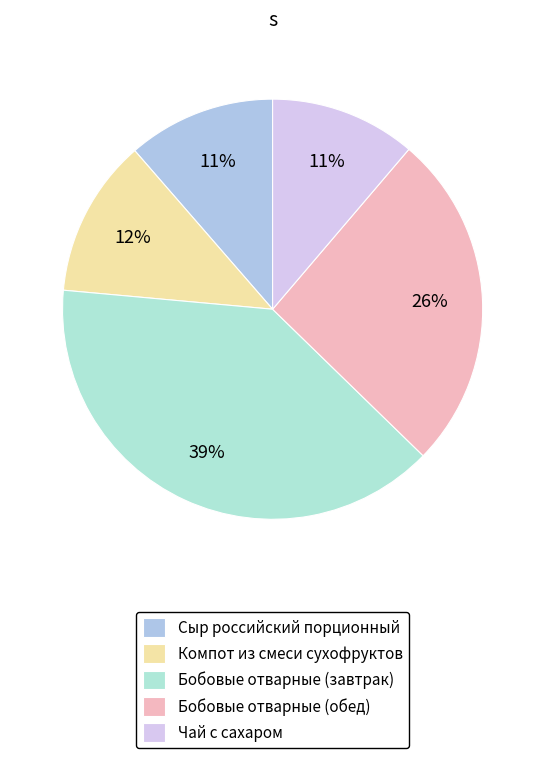

Is the sum of Бобовые отварные (обед) and Чай с сахаром greater than half?

No